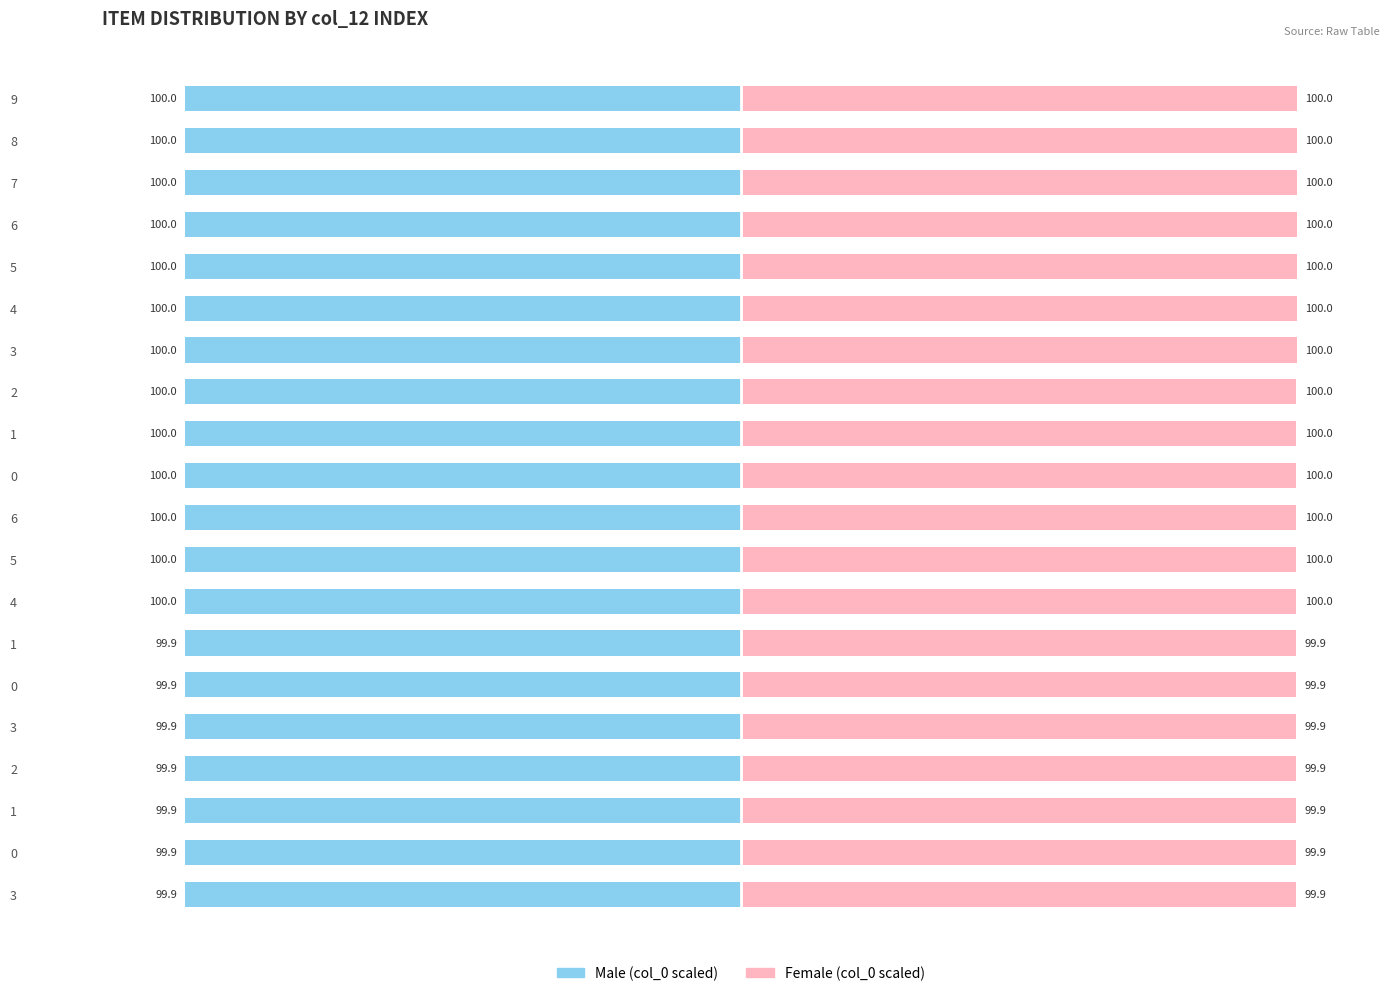

The Male series shows -100.0 at 5. True or false?

True